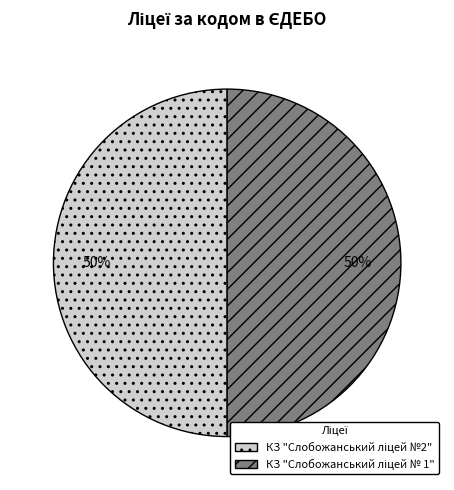

To the nearest percent, what is the average slice percentage?

50%